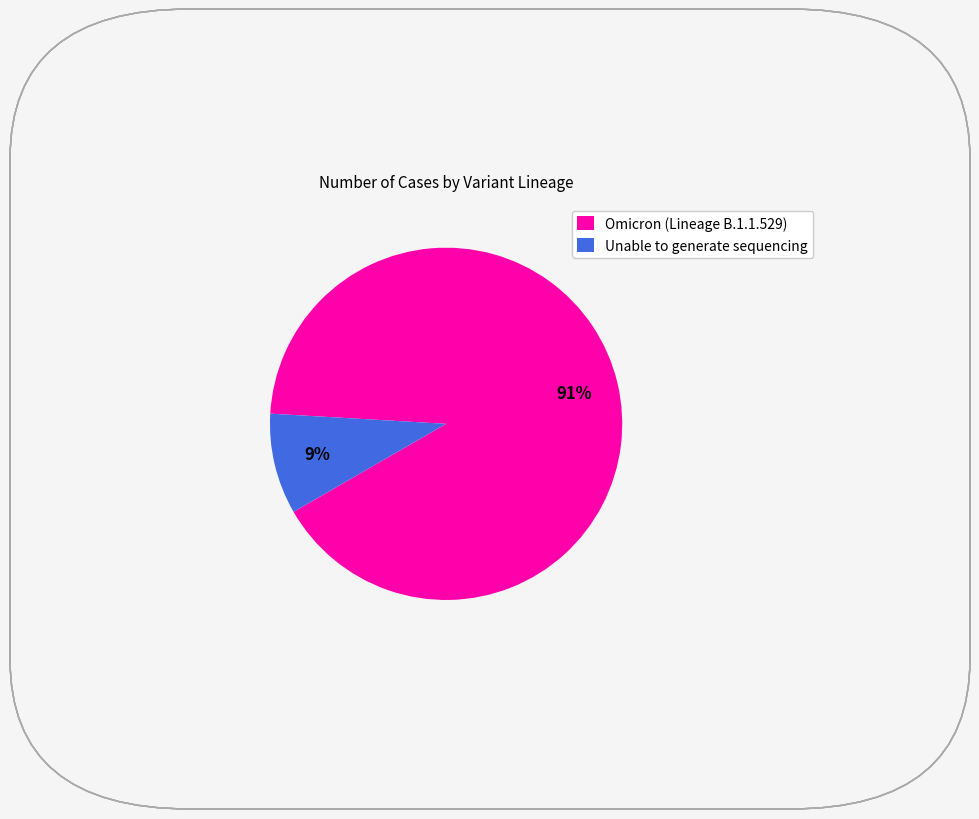

Is it true that Unable to generate sequencing is 1% of the pie?

False